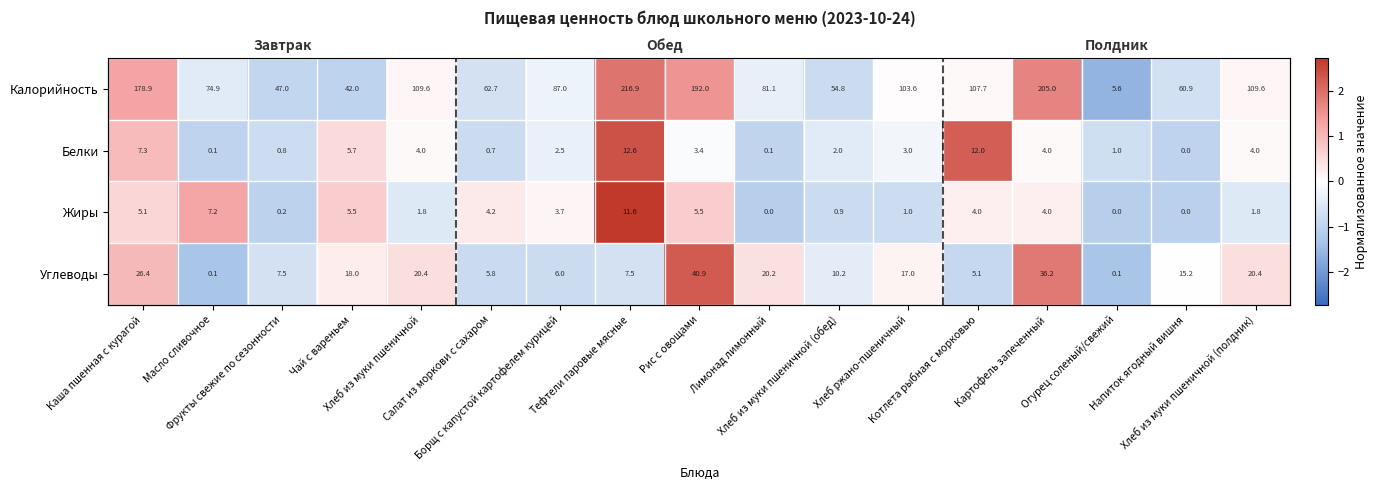

Between Тефтели паровые мясные and Котлета рыбная с морковью, which is larger?

Тефтели паровые мясные